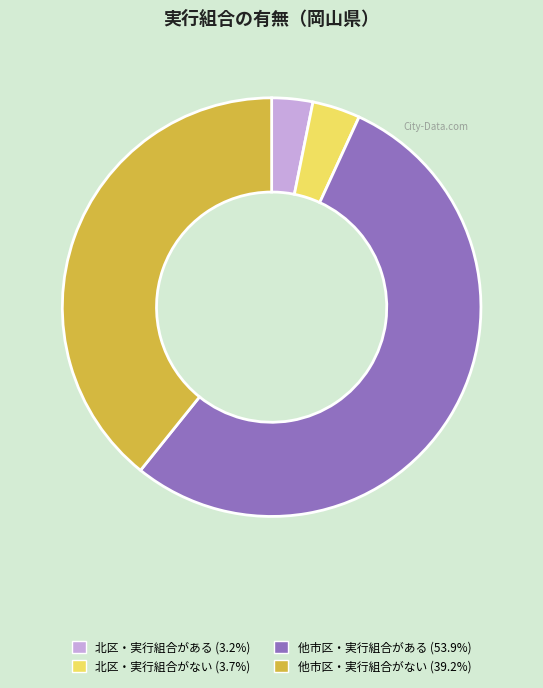

Is there any slice that represents more than half of the pie?

Yes